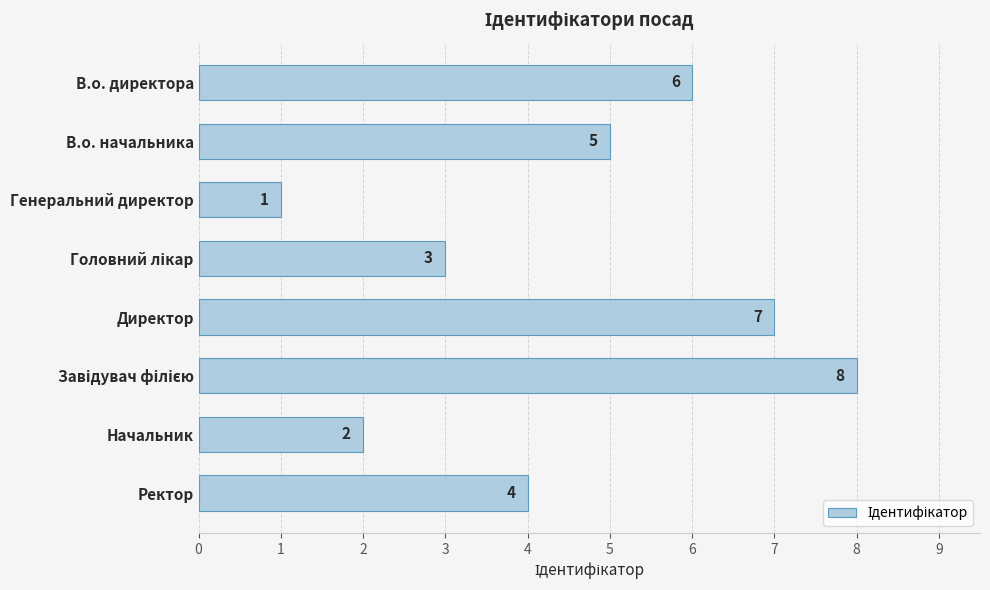

Count the number of categories in the chart.

8